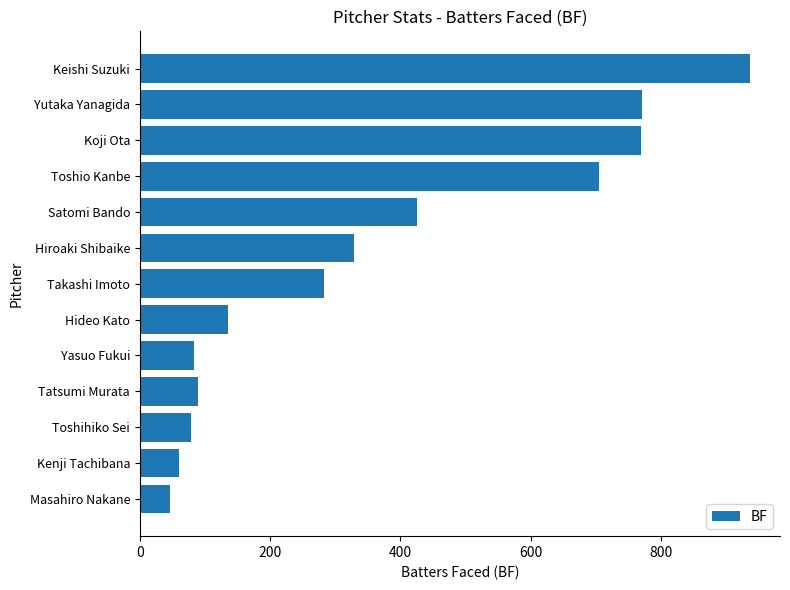

At which category does the chart reach its minimum across all series?

Masahiro Nakane